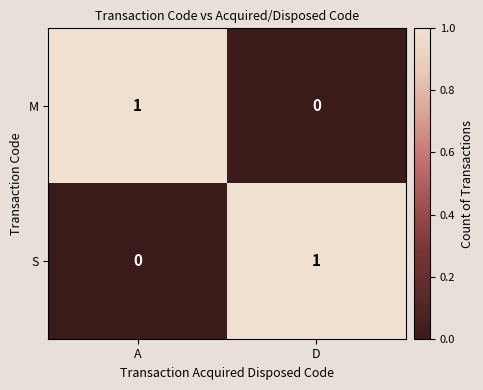

At which label is M closest to 0?

D